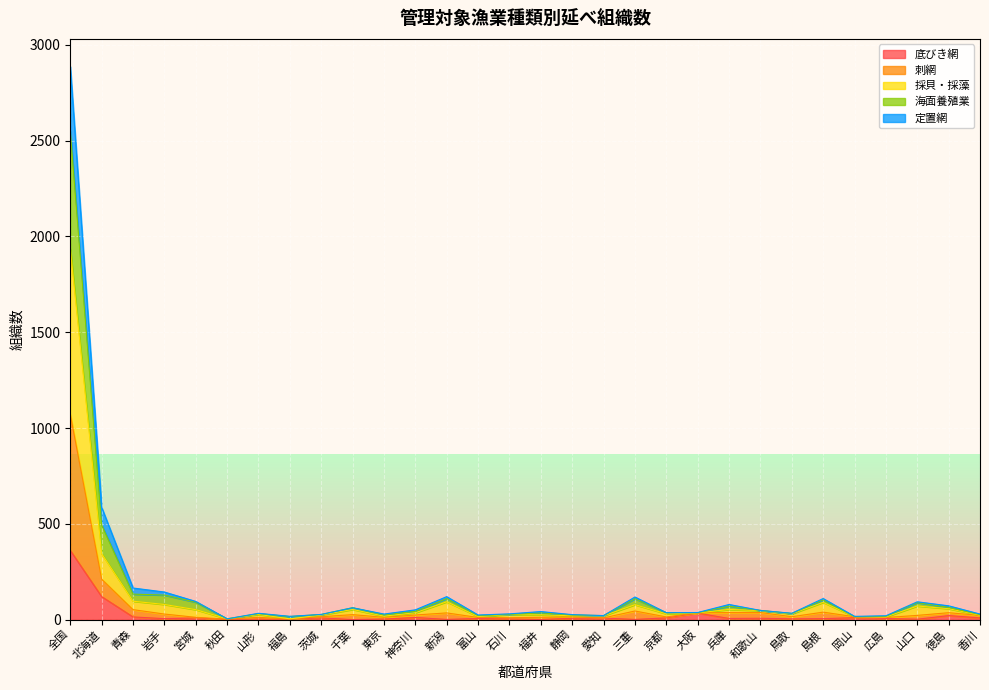

What is the minimum value for 採貝・採藻?

4